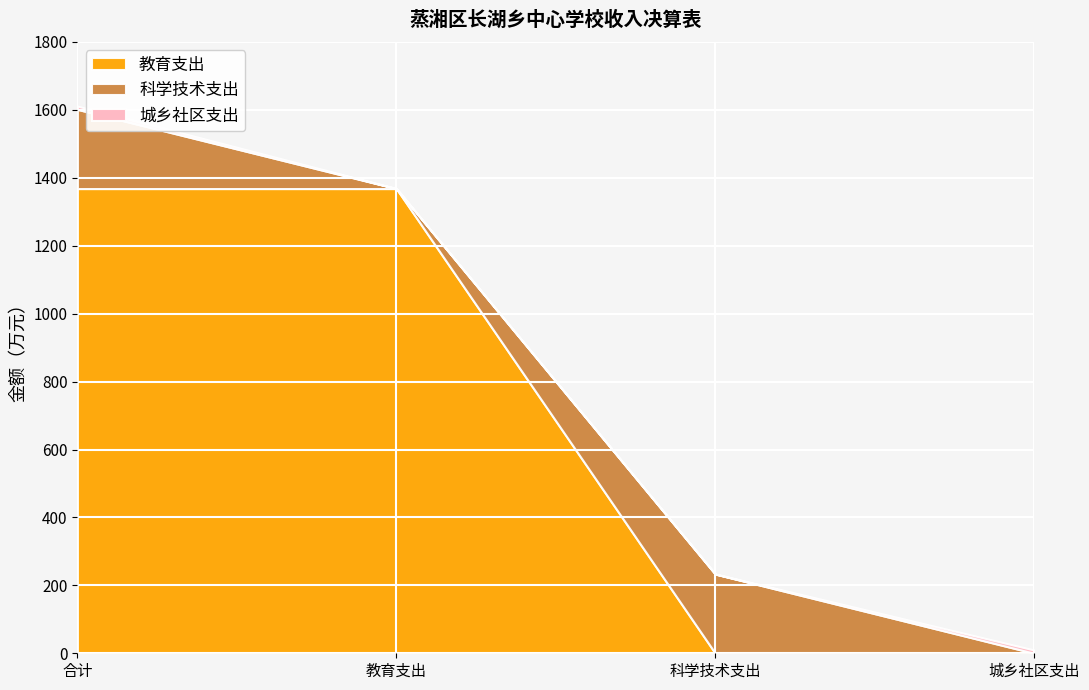

At which category is the sum across all series the highest?

合计